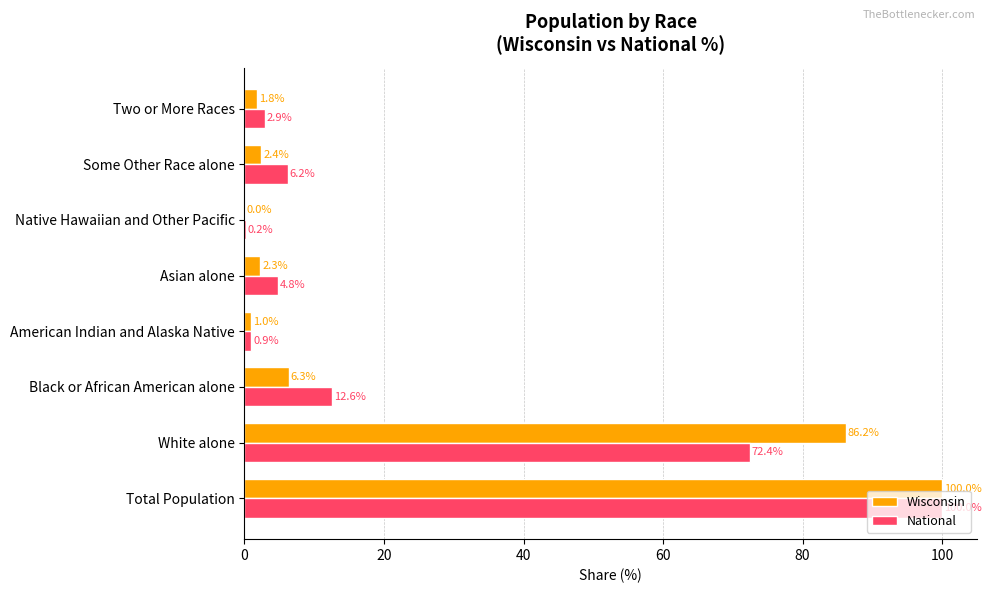

What is the total value across all series at Total Population?

200.0